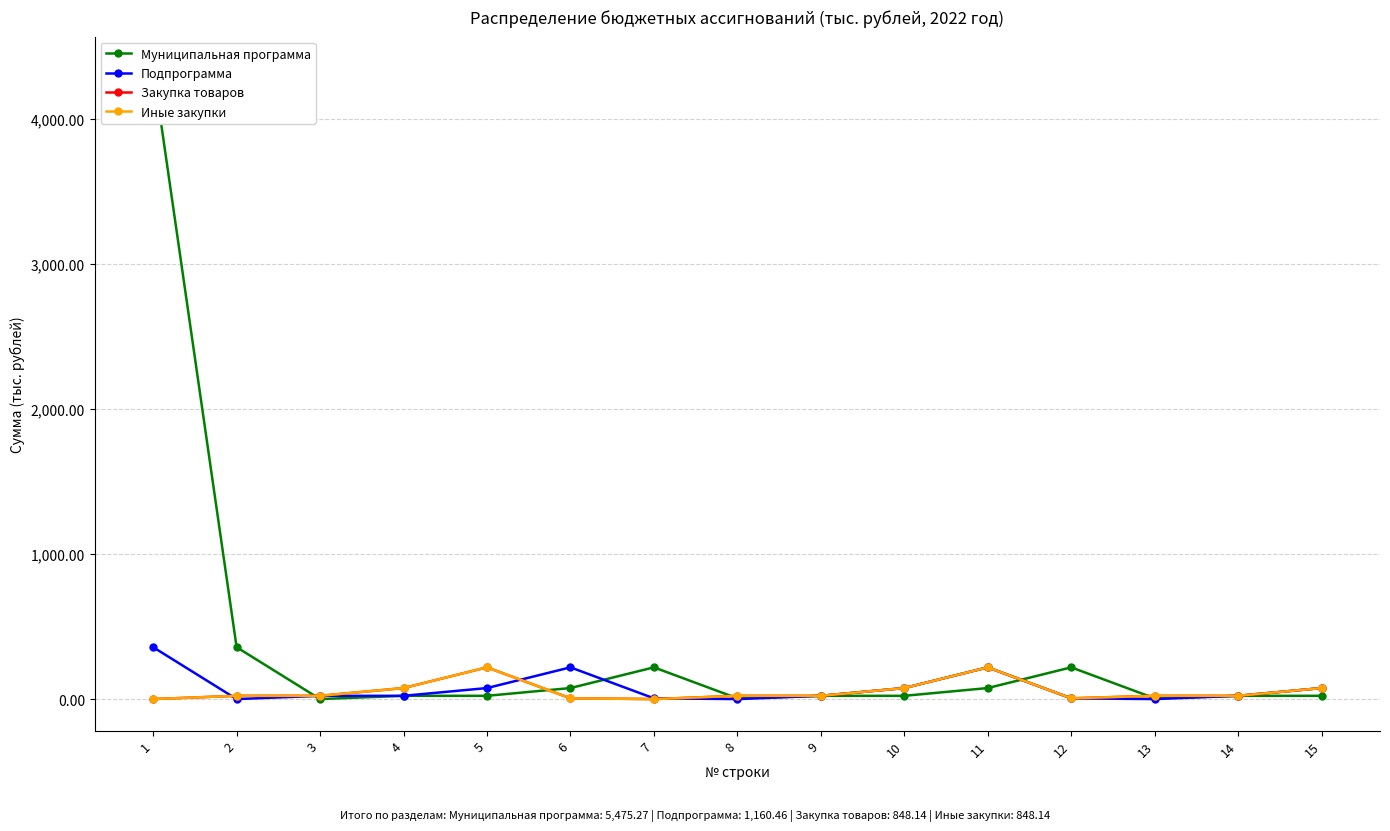

Reading right to left, extract all data points from this chart.

Муниципальная программа: 15=25.0	14=25.0	13=7.8	12=221.1	11=78.5	10=25.0	9=25.0	8=7.8	7=221.1	6=78.5	5=25.0	4=25.0	3=2.5	2=359.8	1=4348.2
Подпрограмма: 15=78.5	14=25.0	13=2.5	12=7.8	11=221.1	10=78.5	9=25.0	8=2.5	7=7.8	6=221.1	5=78.5	4=25.0	3=25.0	2=2.5	1=359.8
Закупка товаров: 15=78.5	14=25.0	13=25.0	12=7.8	11=221.1	10=78.5	9=25.0	8=25.0	7=2.5	6=7.8	5=221.1	4=78.5	3=25.0	2=25.0	1=2.5
Иные закупки: 15=78.5	14=25.0	13=25.0	12=7.8	11=221.1	10=78.5	9=25.0	8=25.0	7=2.5	6=7.8	5=221.1	4=78.5	3=25.0	2=25.0	1=2.5